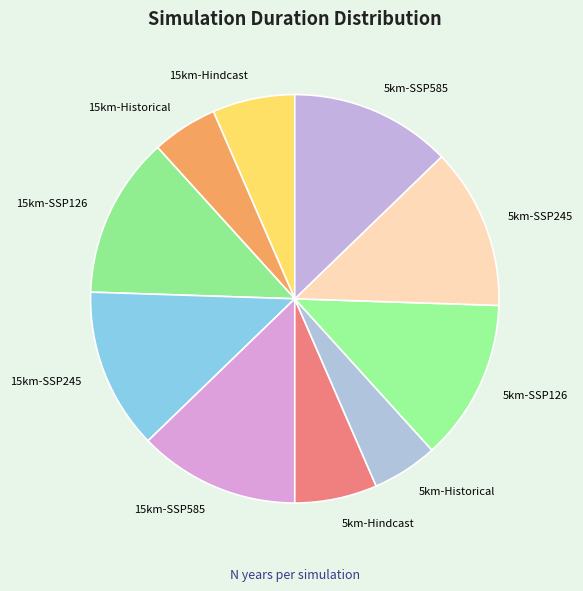

How many segments does this pie chart have?

10